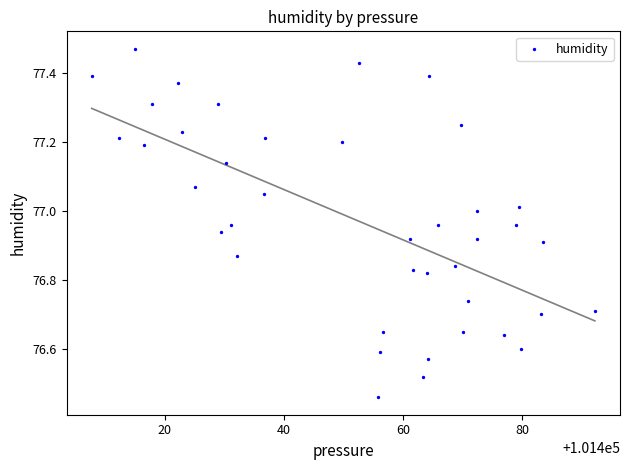

What is the range of Y values (max minus min)?

1.0